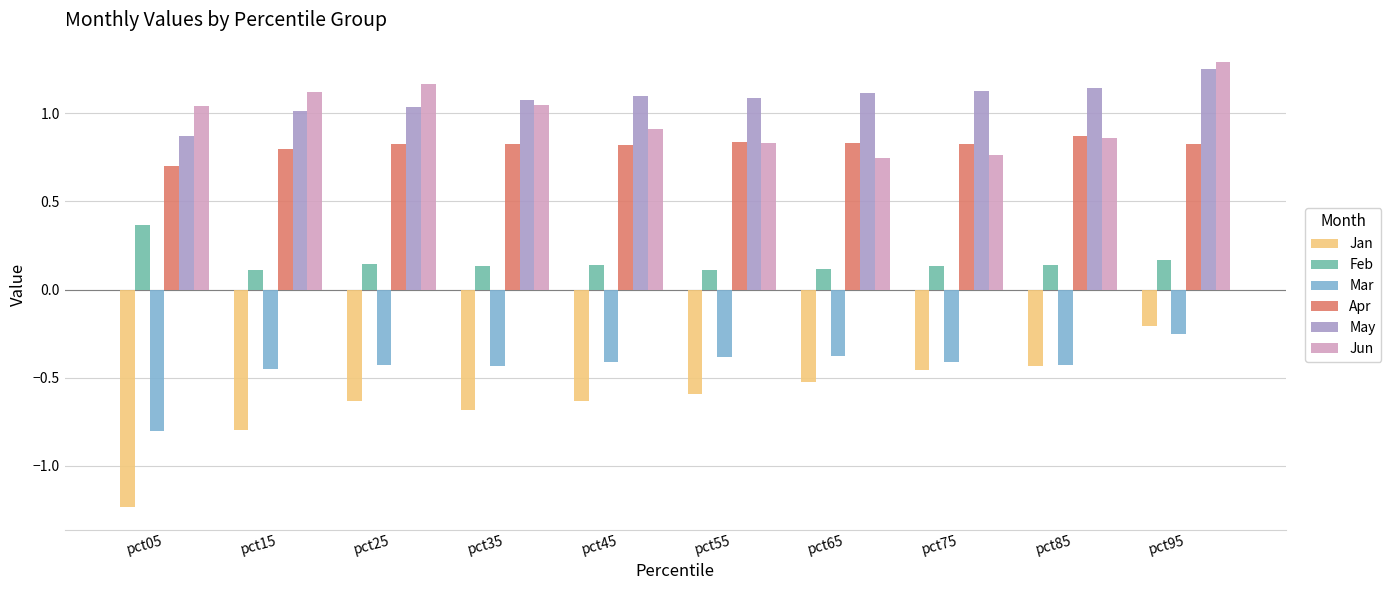

How many bars are there in total?

60